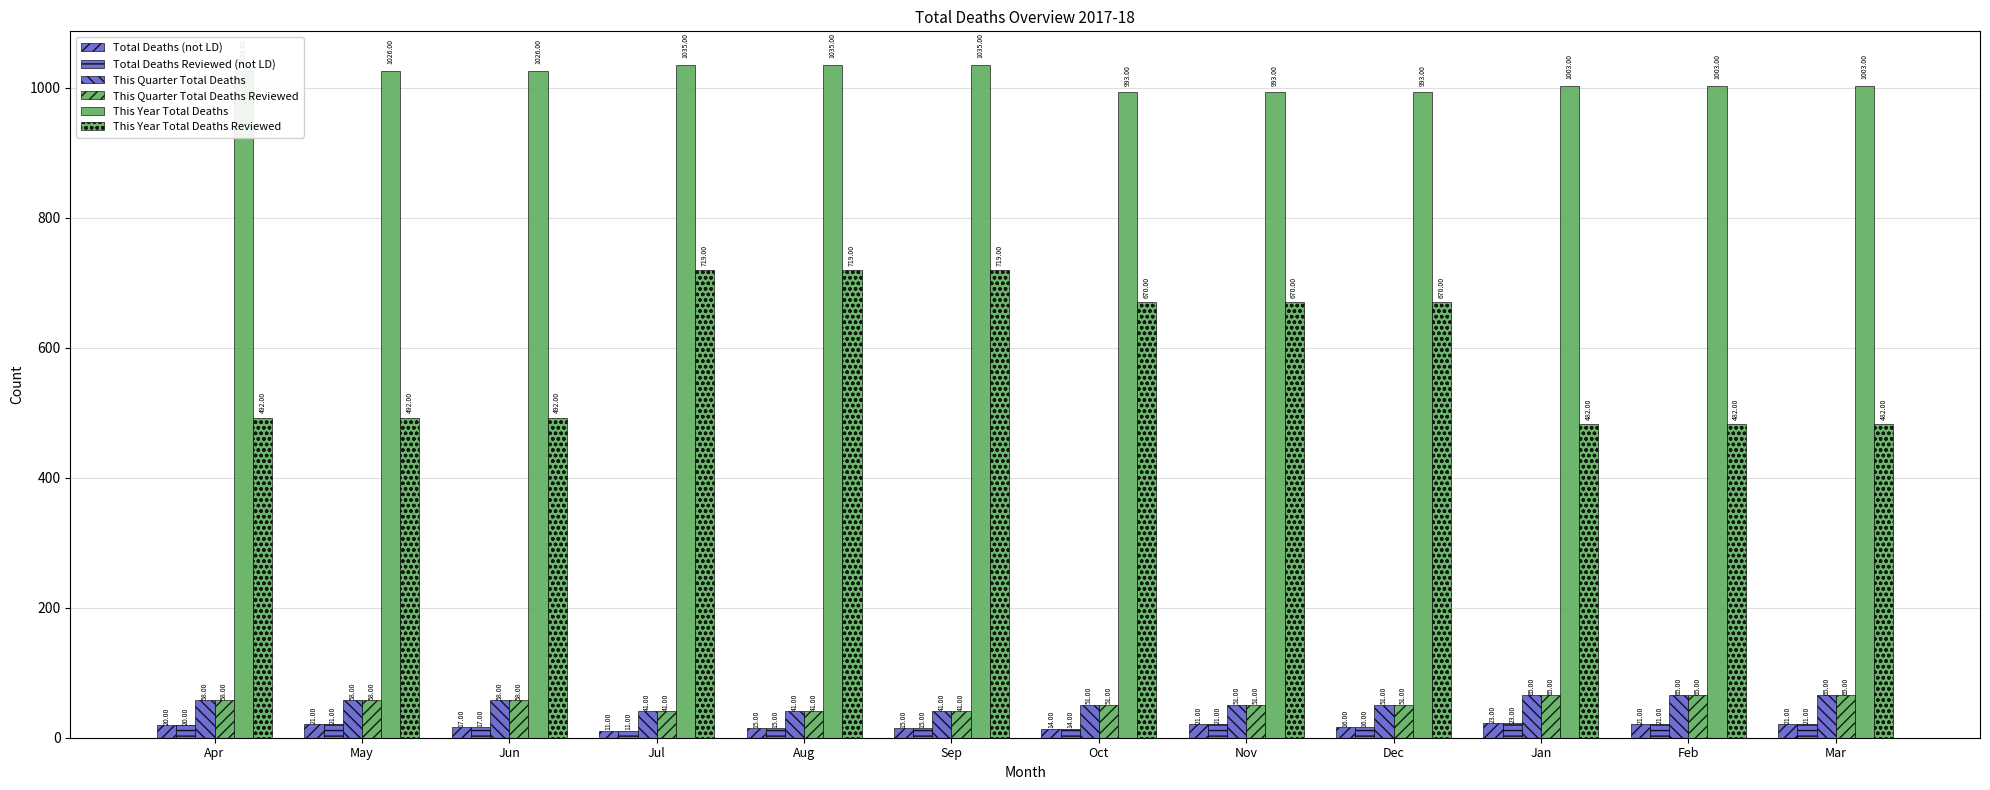

Is it true that Total Deaths (not LD) equals 23 at Jan?

True